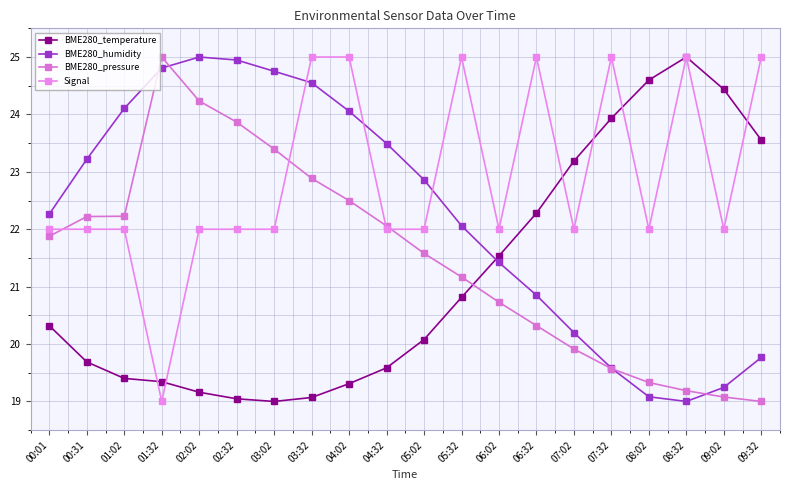

The BME280_temperature series shows 11.4 at 01:02. True or false?

False